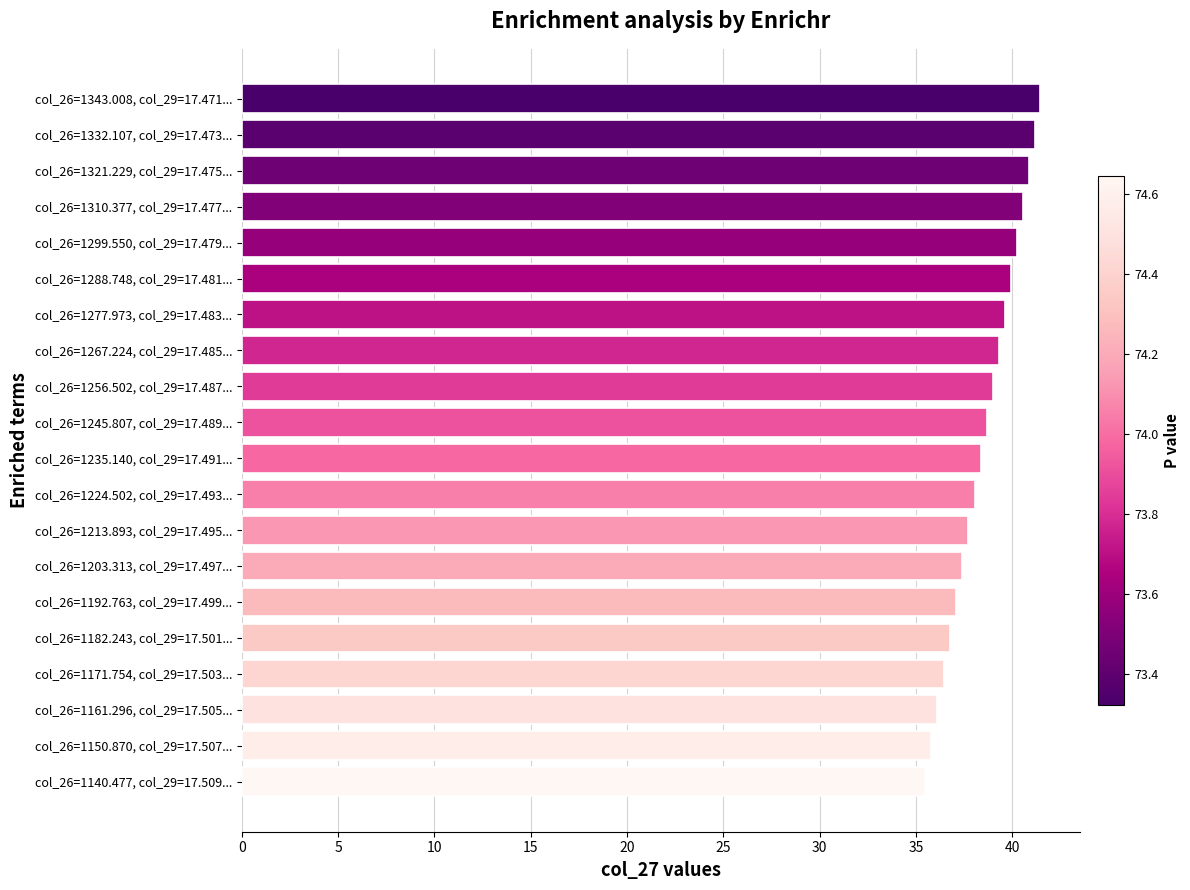

What is the difference between the maximum and minimum values?

6.0